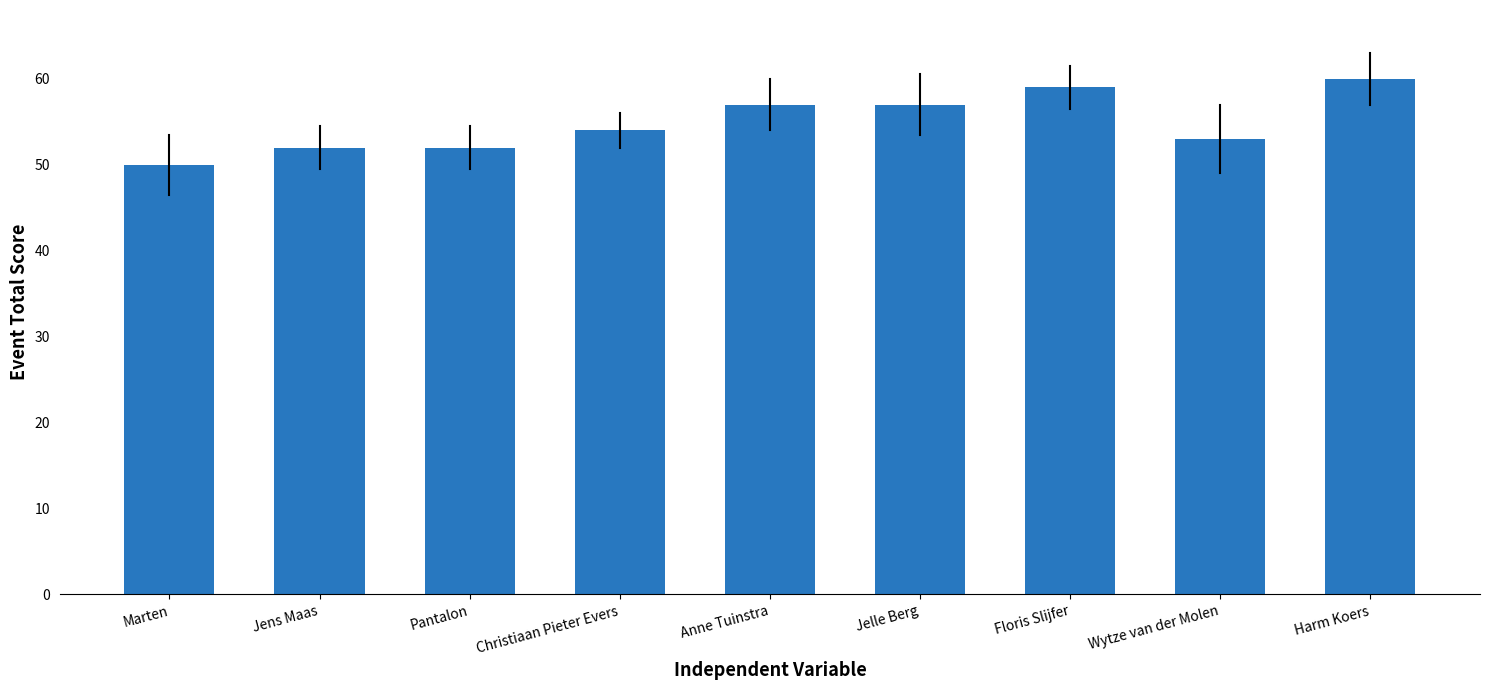

What is the change in value from Christiaan Pieter Evers to Jelle Berg?

+3